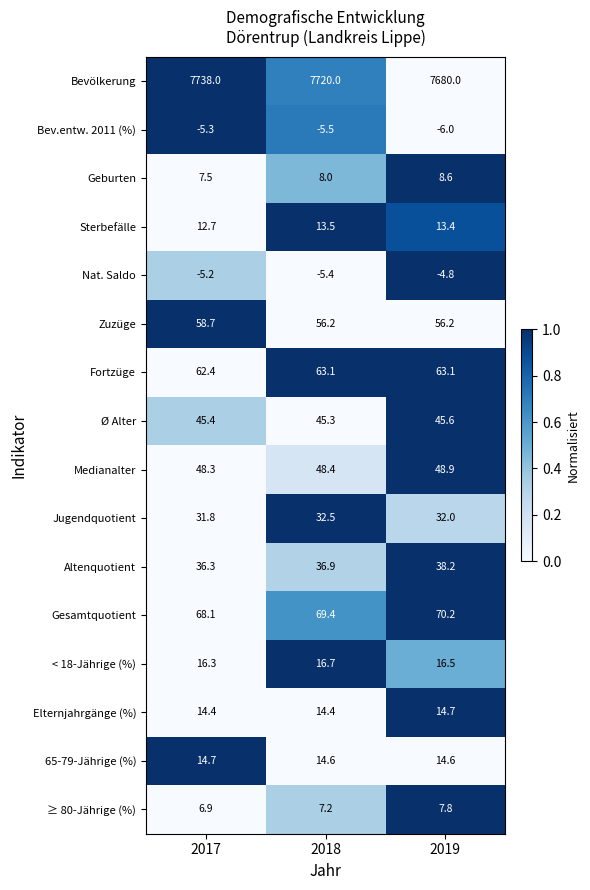

What is the sum of all Fortzüge values?

188.6